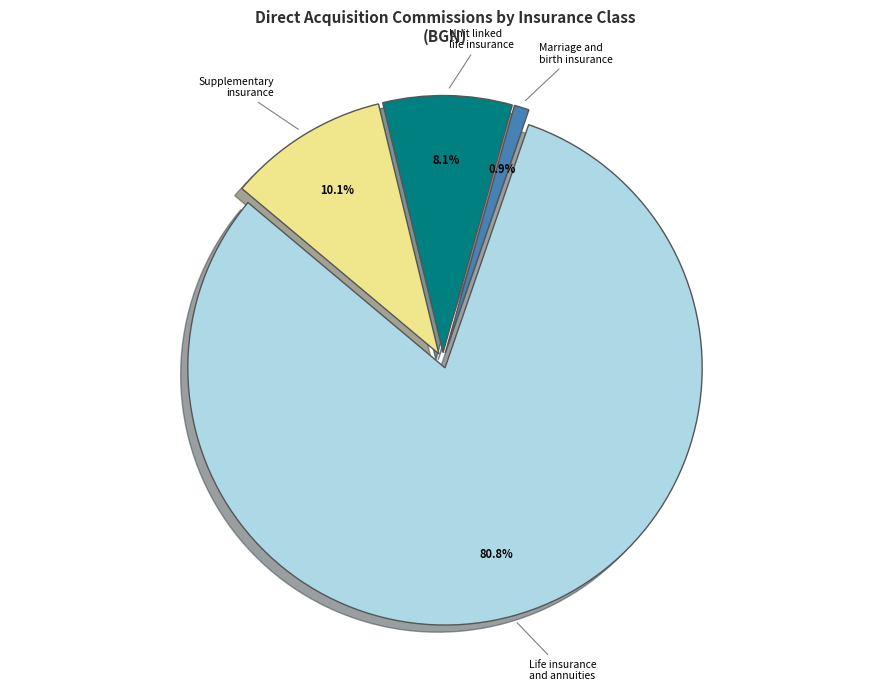

Which category has the smallest portion of the pie?

Marriage and birth insurance